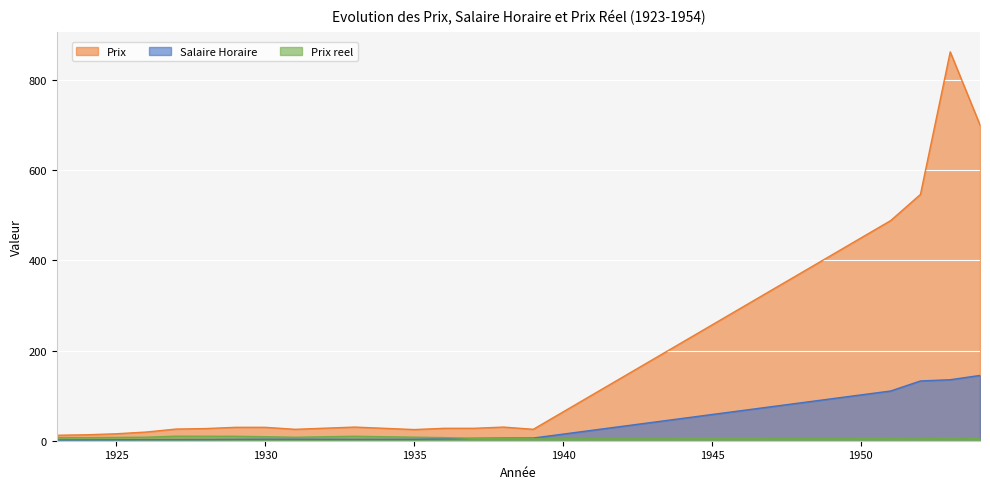

Which series has the largest range (max minus min)?

Prix